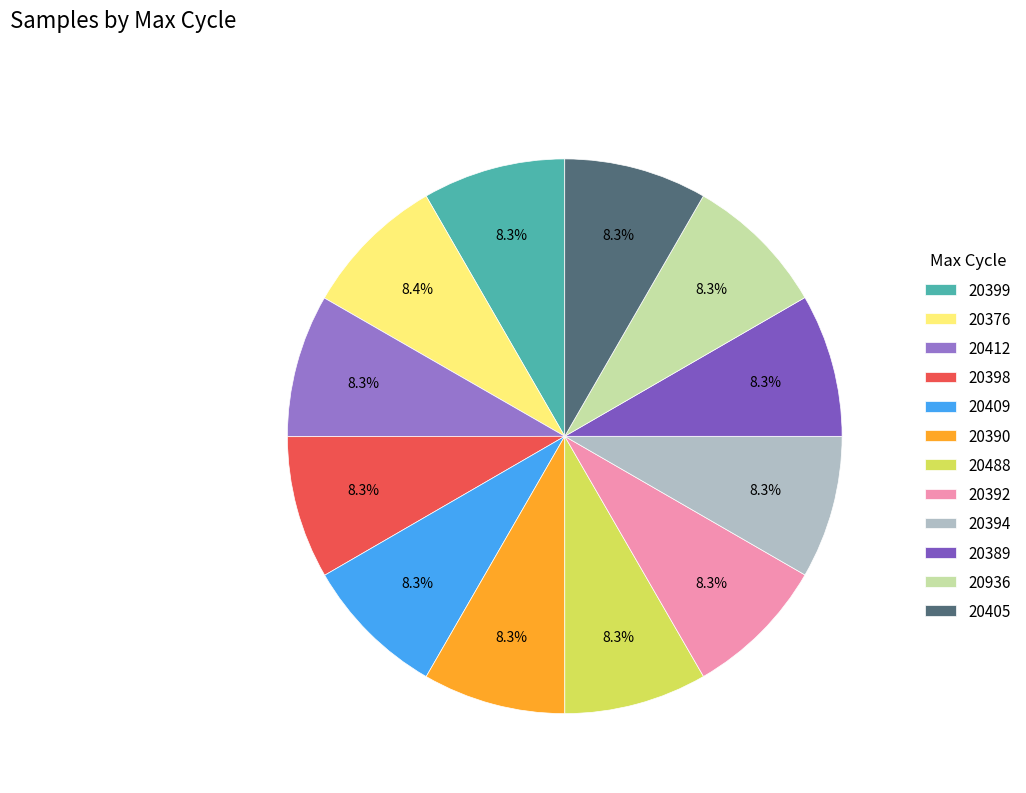

What is the smallest slice in the pie chart?

20409